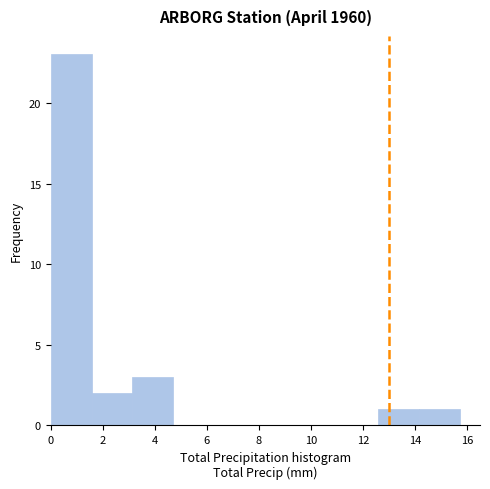

Reading left to right, transcribe this chart: for each bar, give the range it covers on the x-axis and its height. Neither the bar edges nor the heights are printed on the chart, so give them approximately, as read against the axes.

0.0 to 1.6: 23
1.6 to 3.2: 2
3.2 to 4.8: 3
4.8 to 6.2: 0
6.2 to 7.8: 0
7.8 to 9.4: 0
9.4 to 11.0: 0
11.0 to 12.6: 0
12.6 to 14.2: 1
14.2 to 15.8: 1